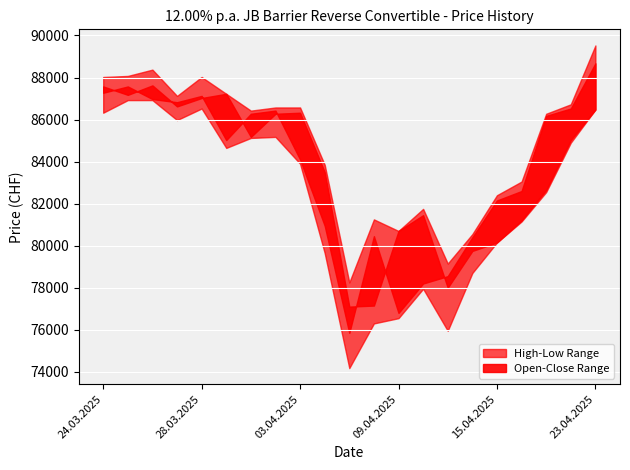

What is the sum of the Close values at 23.04.2025 and 31.03.2025?

173700